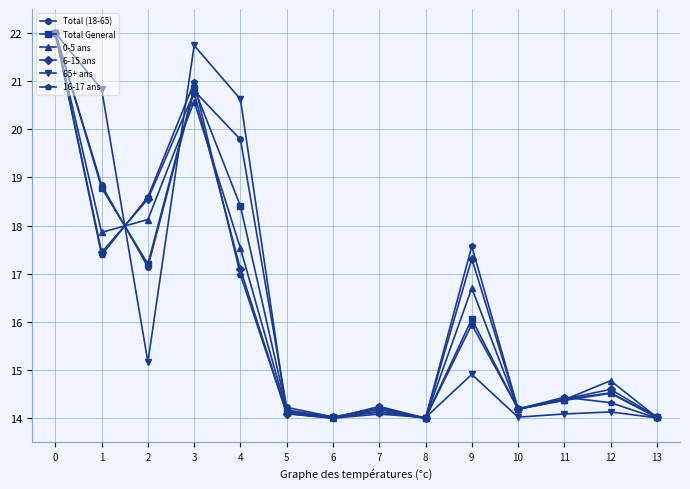

In 0-5 ans, how many points are higher than both neighbors (excluding endpoints)?

4